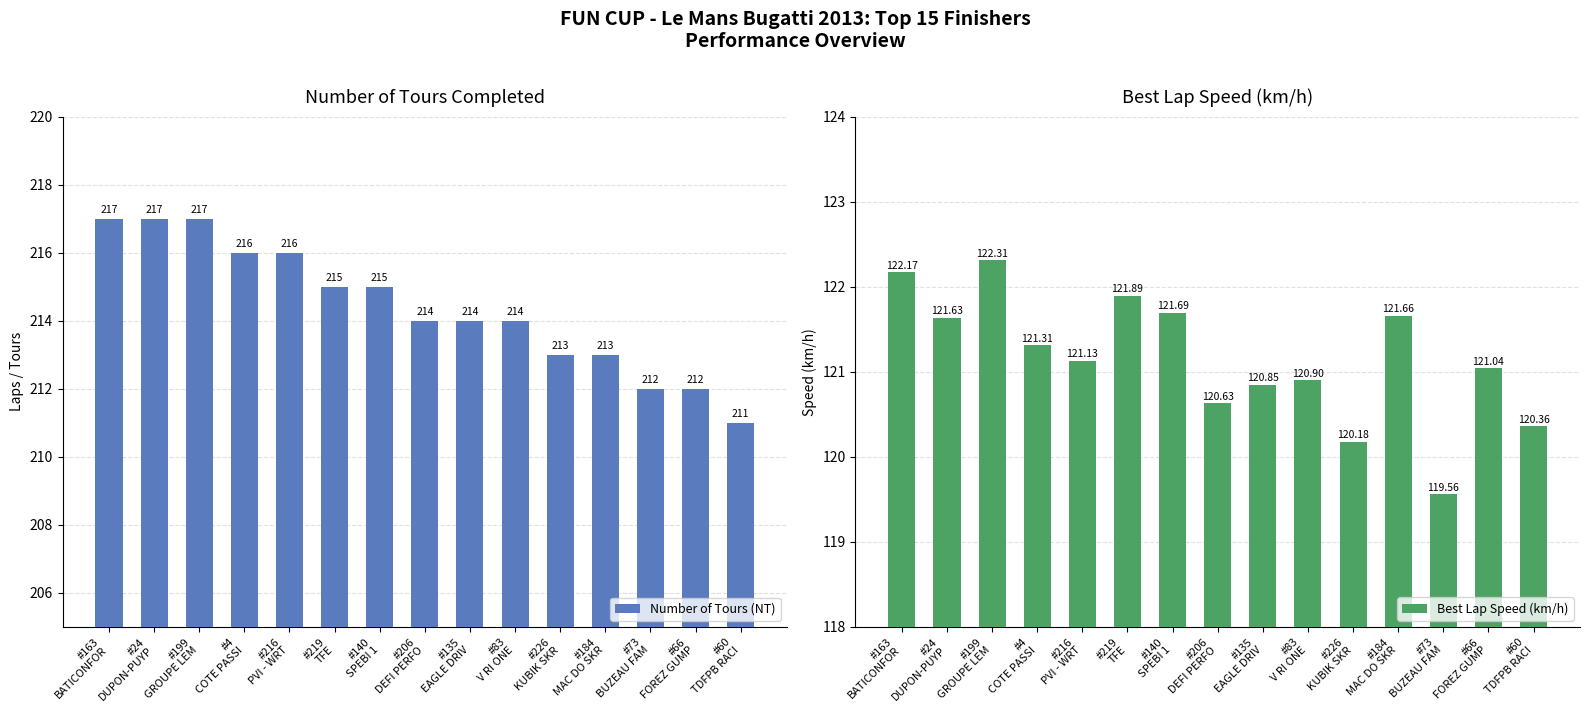

What is the difference between the maximum and second lowest values in the Best Lap Speed (km/h) series?

2.1